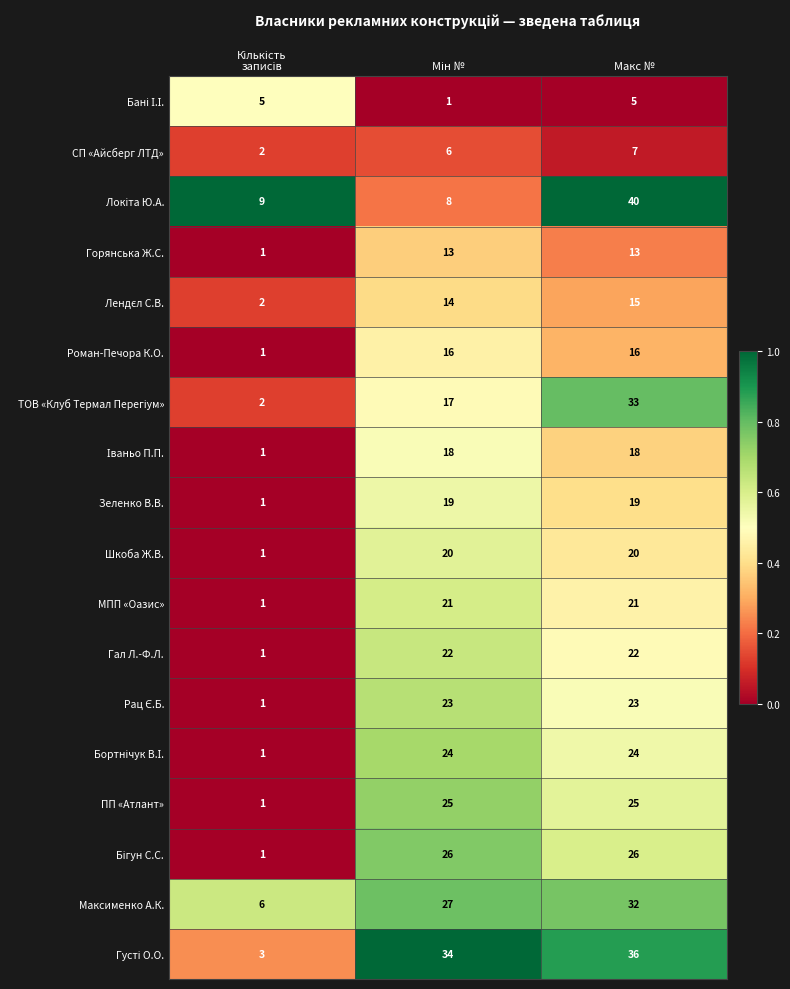

What is the difference between the second highest and minimum values in the Максименко А.К. series?

21